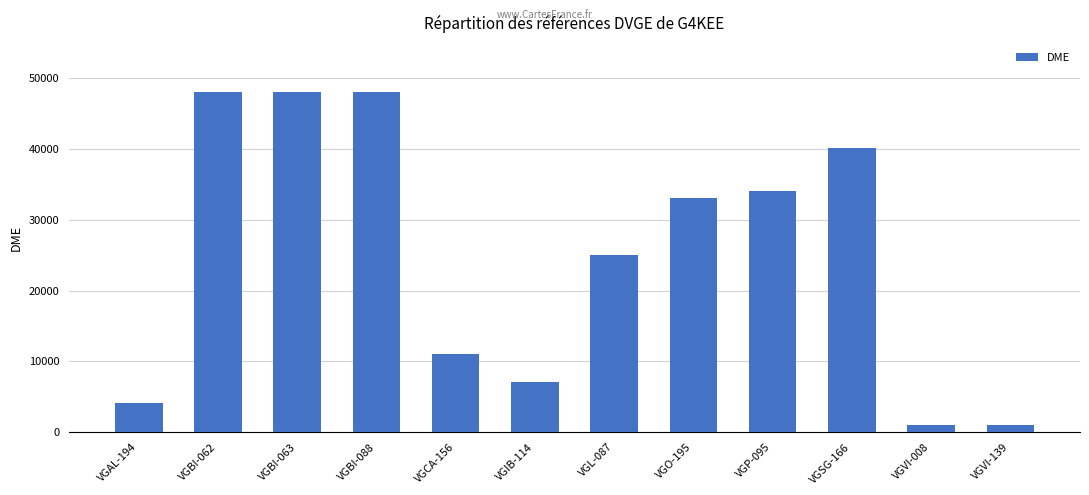

What is the difference between the values at VGO-195 and VGAL-194?

28966